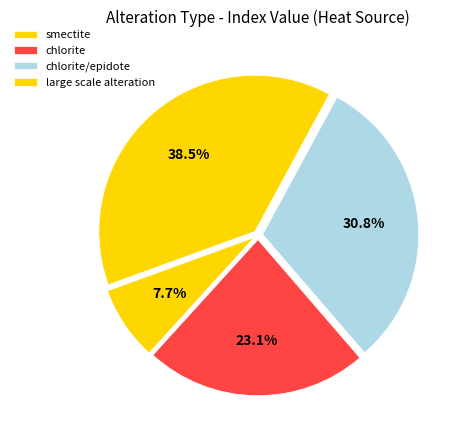

How many segments does this pie chart have?

4